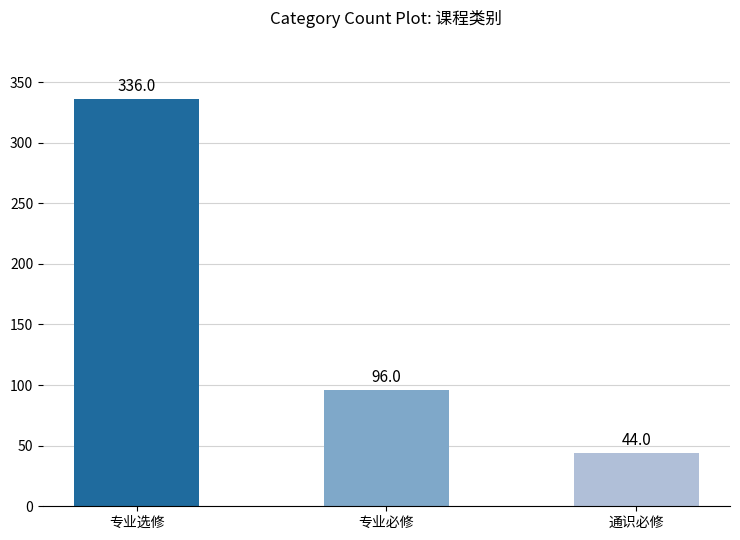

What is the label of the 1st bar from the left?

专业选修